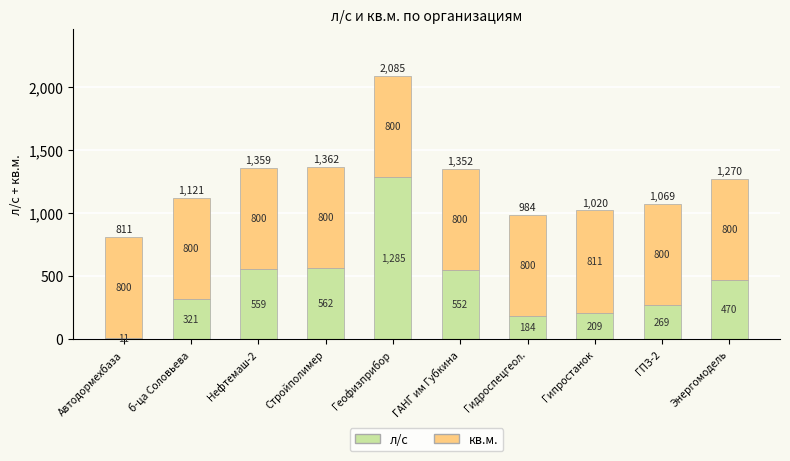

Where does the л/с series first go above 470?

Нефтемаш-2